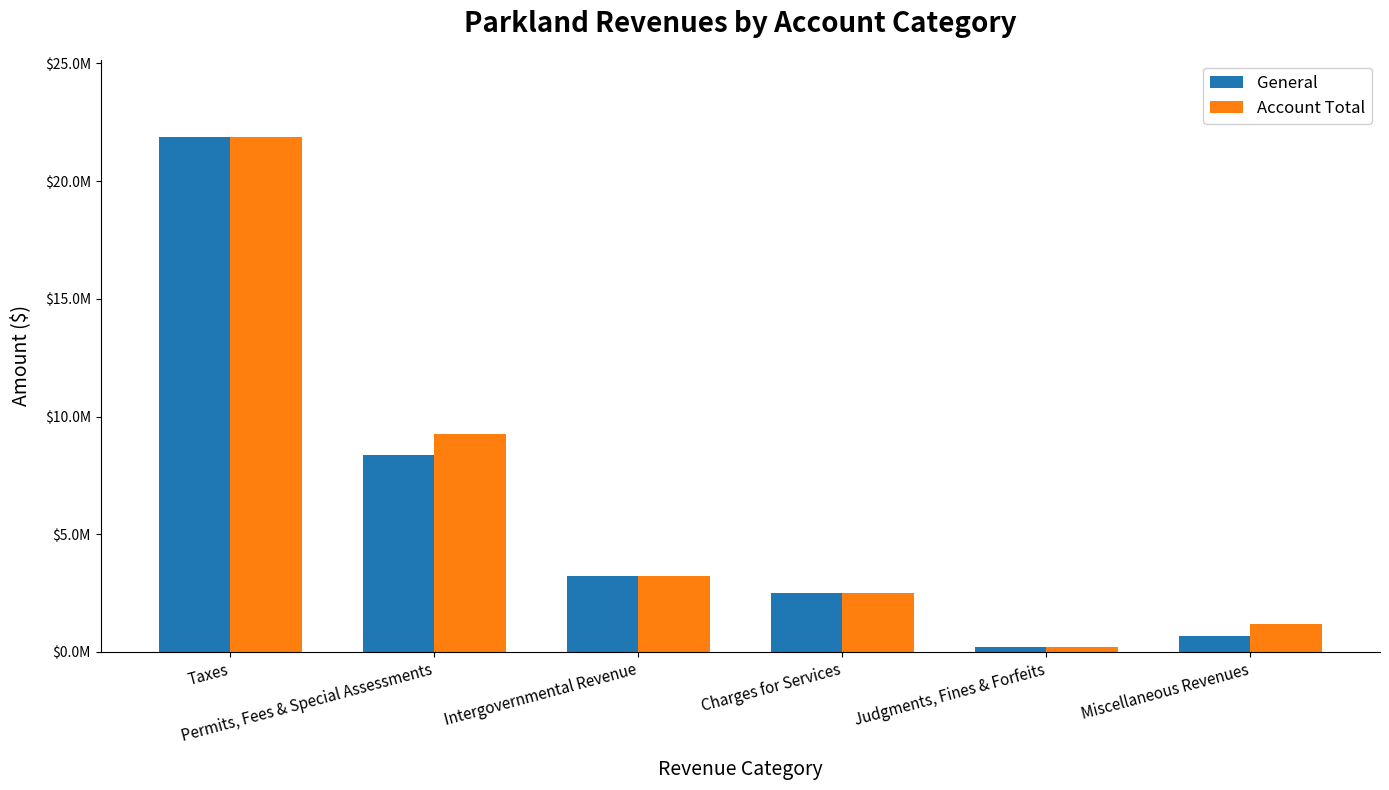

The General series shows 307710 at Judgments, Fines & Forfeits. True or false?

False